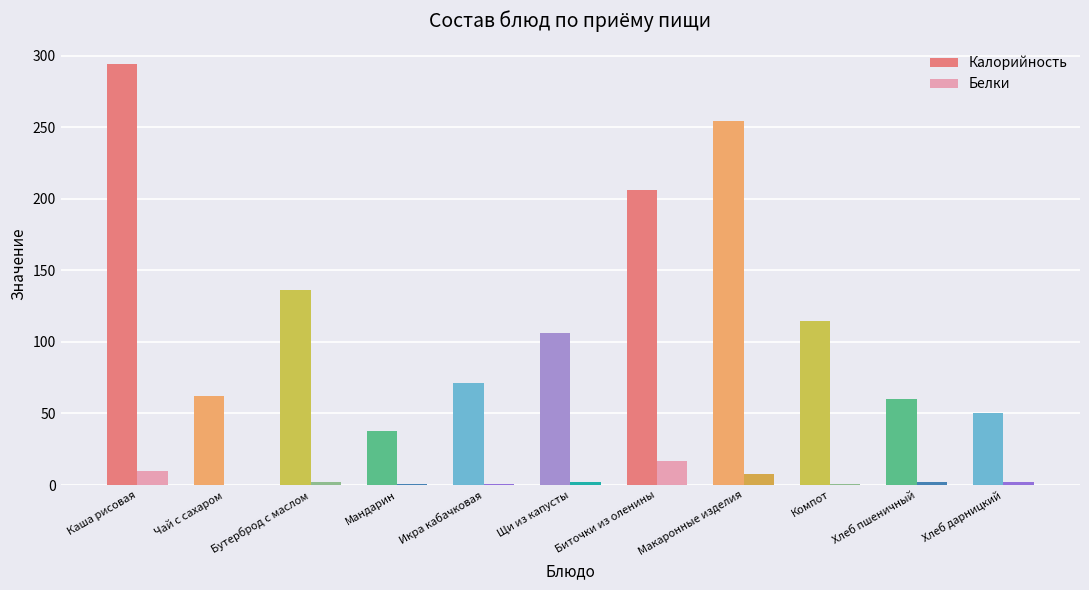

Which series has the largest total across all categories?

Калорийность